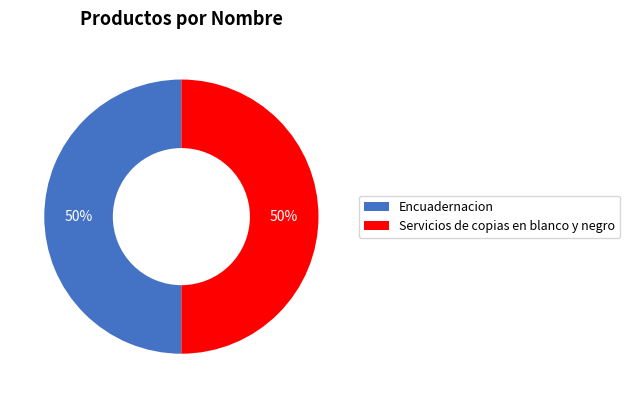

What is the ratio of the value at Encuadernacion to the value at Servicios de copias en blanco y negro?

1.0